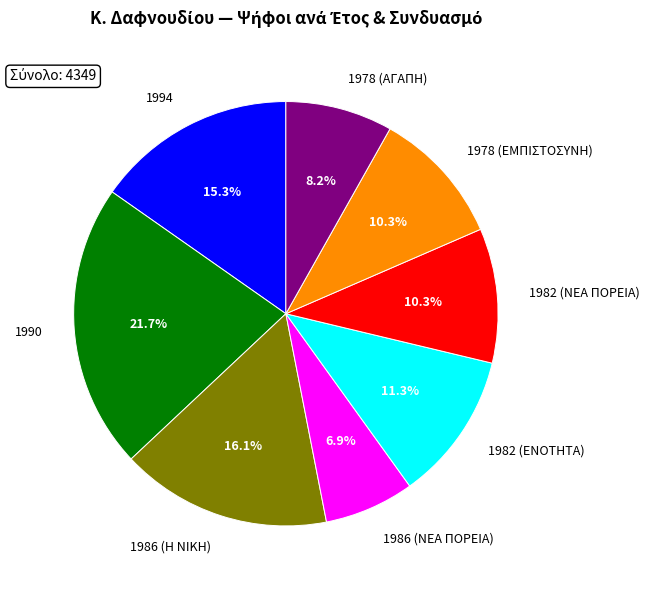

The 1986 (ΝΕΑ ΠΟΡΕΙΑ) slice represents 18% of the pie. True or false?

False